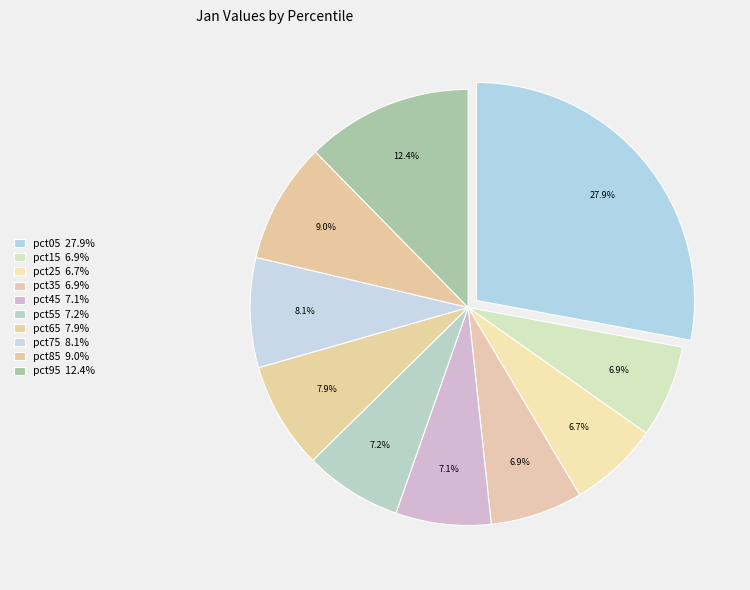

Which slice is the largest?

pct05